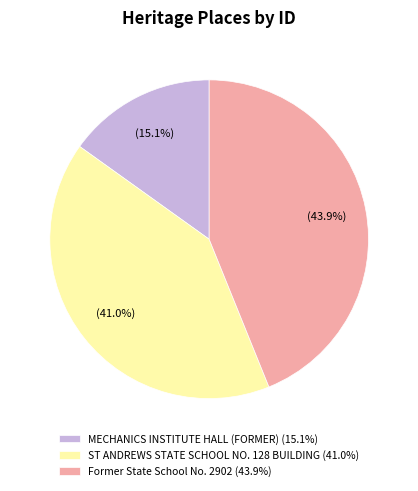

To the nearest percent, what is the difference between the ST ANDREWS STATE SCHOOL NO. 128 BUILDING and MECHANICS INSTITUTE HALL (FORMER) slice percentages?

26%